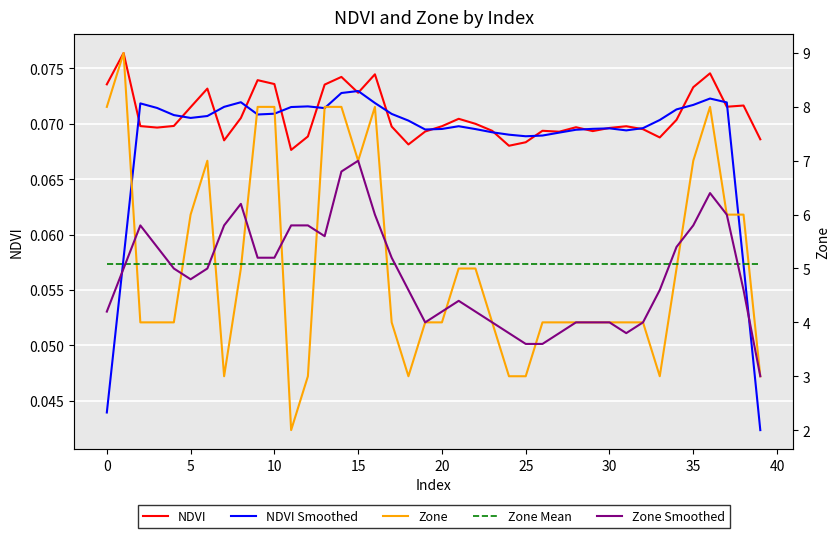

At how many categories does at least one series exceed 3?

40